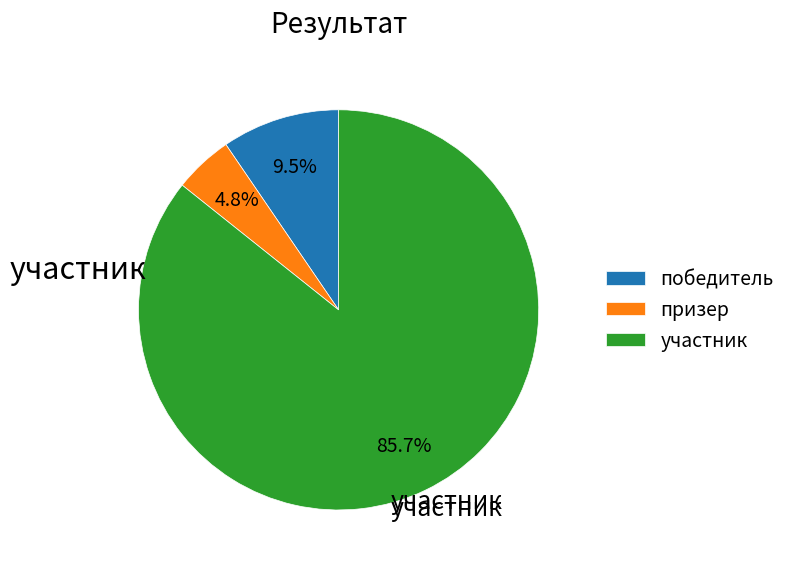

To the nearest percent, what portion does участник represent?

86%